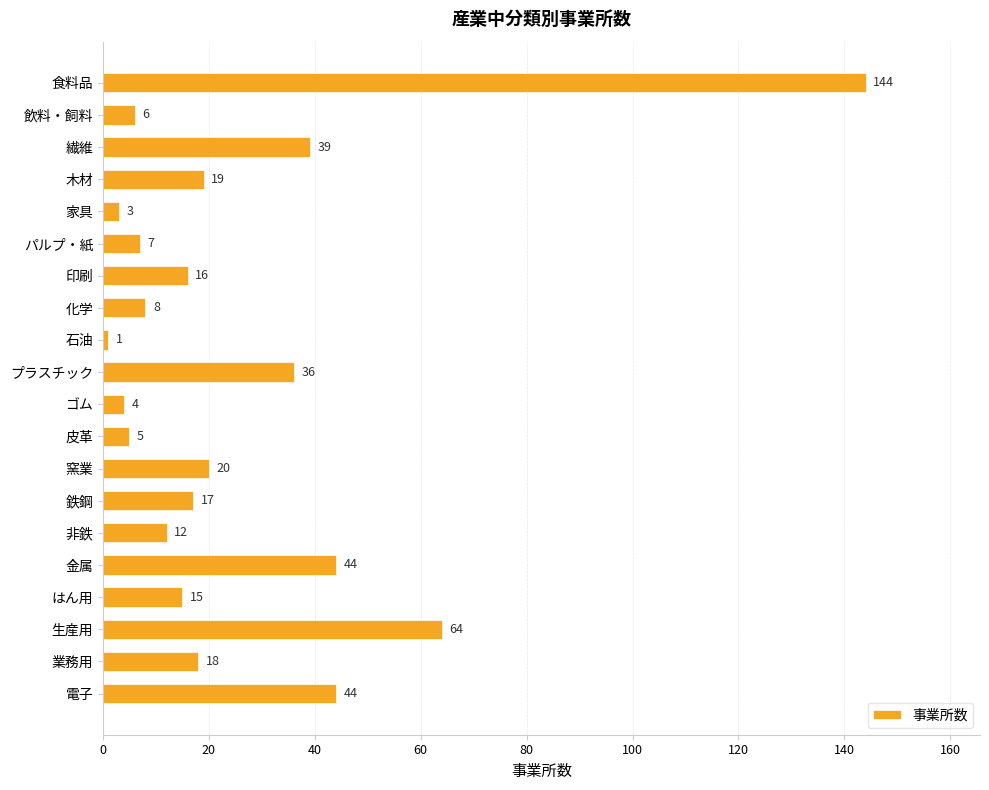

How many data points are less than 17?

10